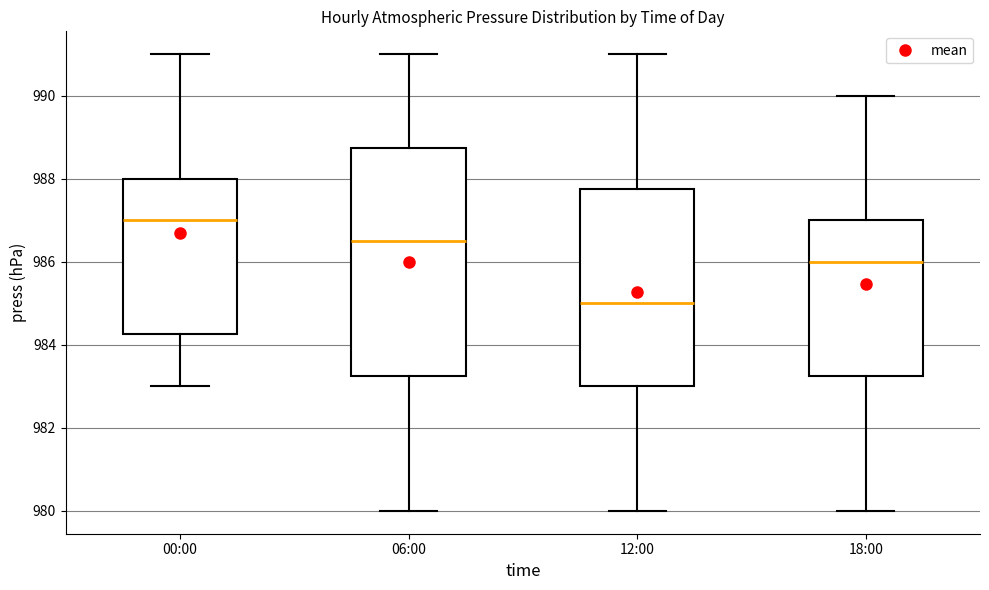

Reading left to right, read every box against the y-axis: the position of its median line, the range the box covers, and the ends of its whiskers. The values are not printed on the chart, so give them approximately, as read against the axis.

00:00: median 987.0, box 984.2 to 988.0, whiskers 983.0 to 991.0
06:00: median 986.6, box 983.2 to 988.8, whiskers 980.0 to 991.0
12:00: median 985.0, box 983.0 to 987.8, whiskers 980.0 to 991.0
18:00: median 986.0, box 983.2 to 987.0, whiskers 980.0 to 990.0